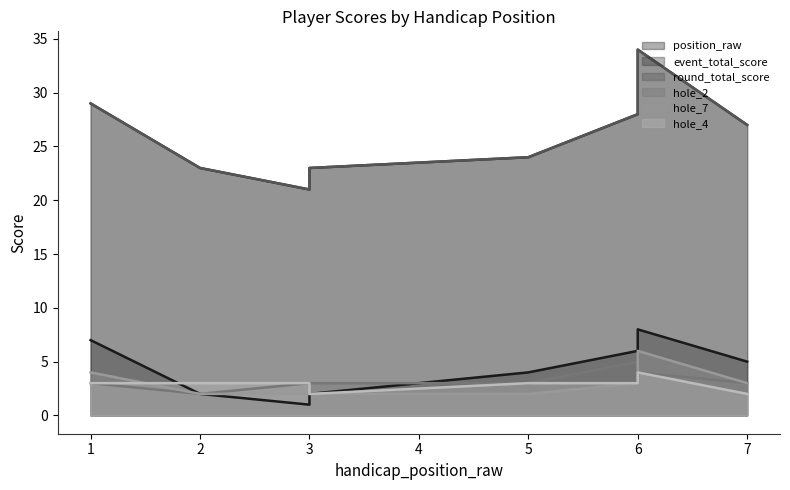

The value of position_raw at 3 is 3. True or false?

False